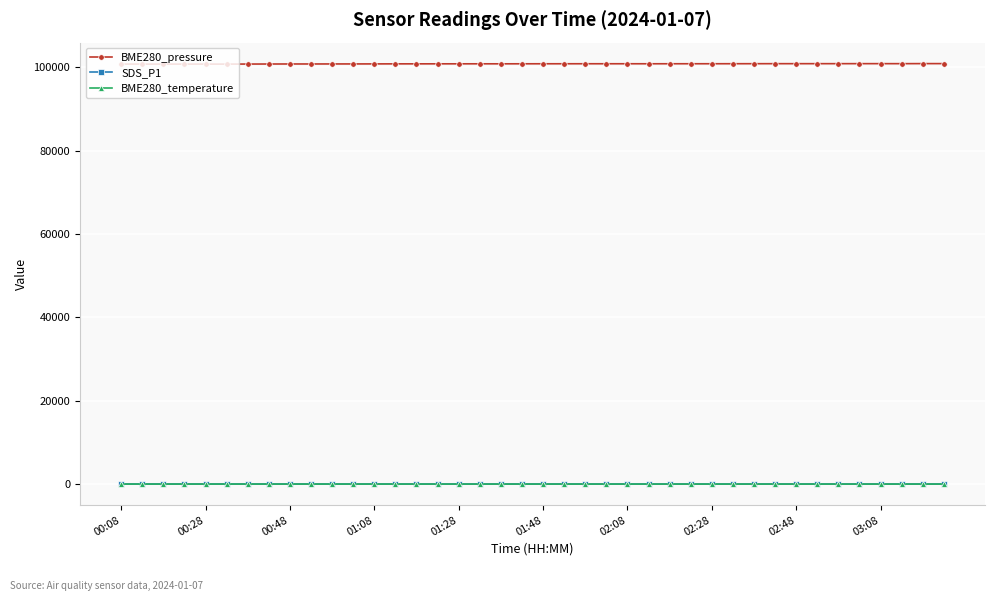

True or false: SDS_P1 and BME280_pressure intersect in this chart.

False